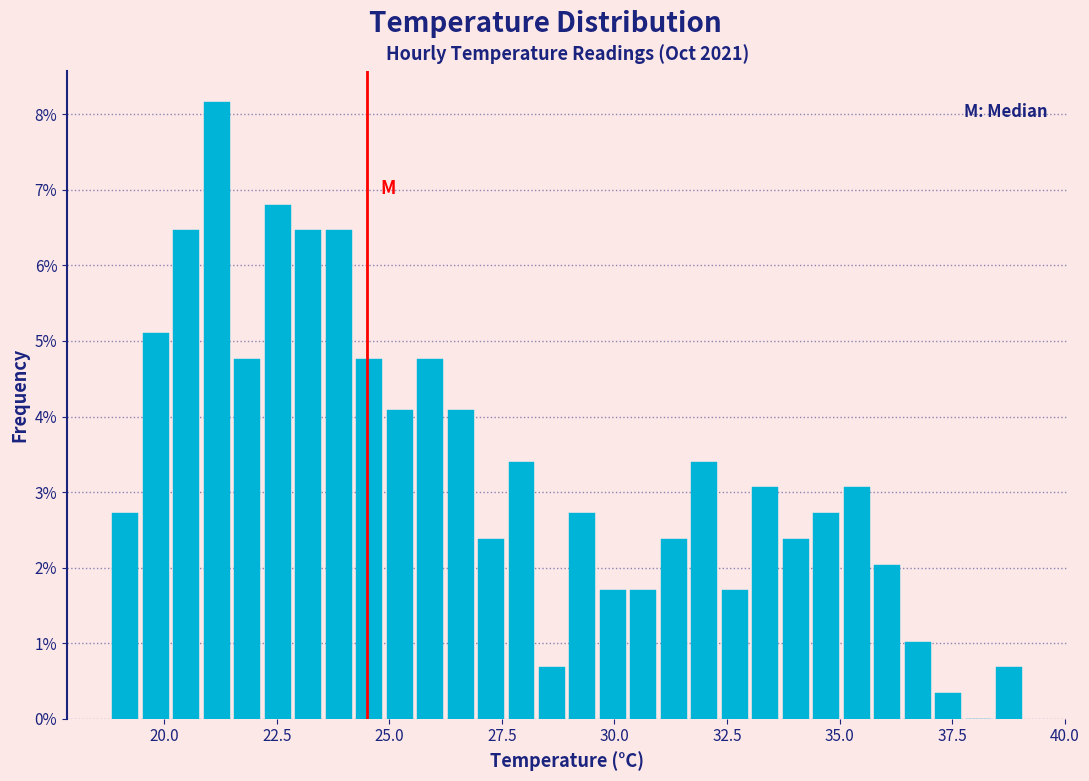

Around what value on the x-axis is the tallest bar? Give the approximate position of its centre, as read against the axis.

21.0